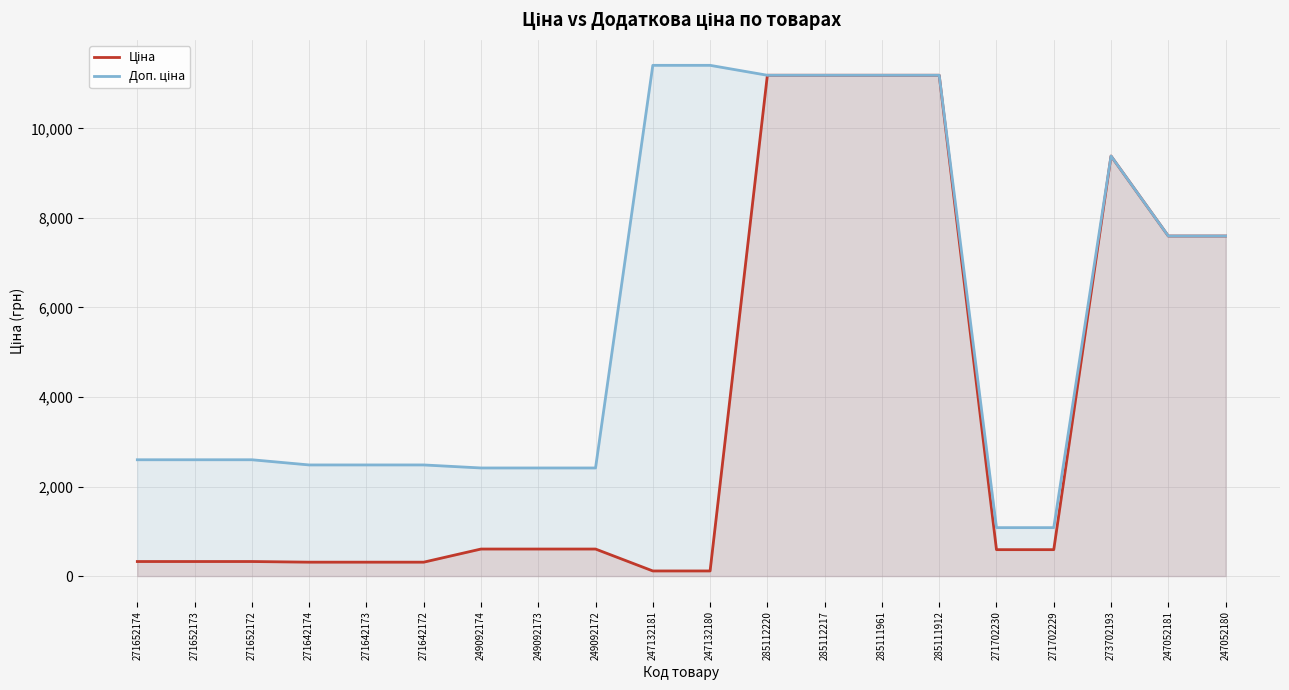

What is the sum of all Доп. ціна values?

116799.6